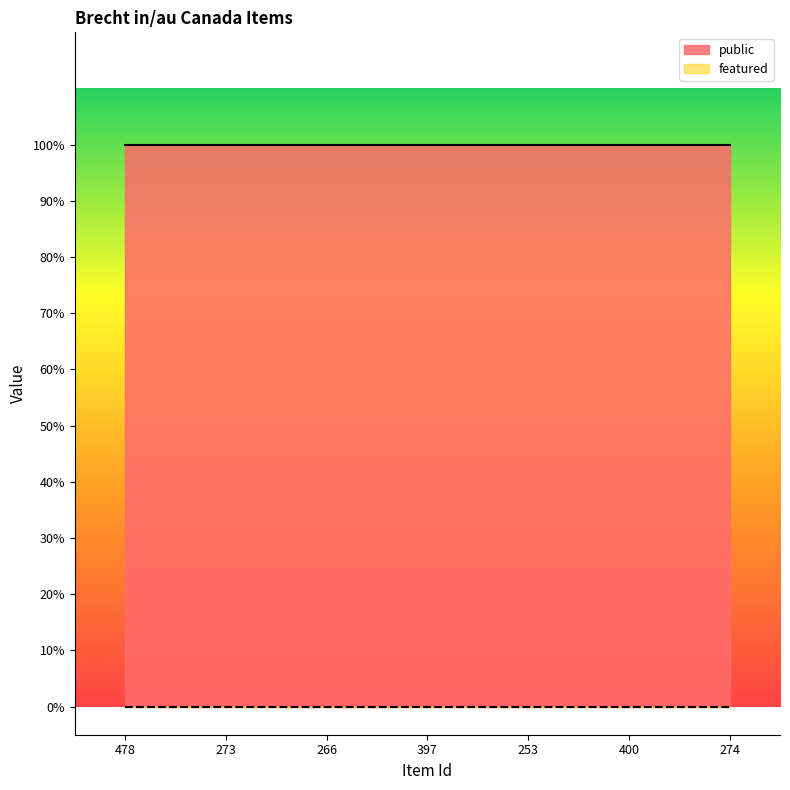

At which label does featured reach its peak?

478